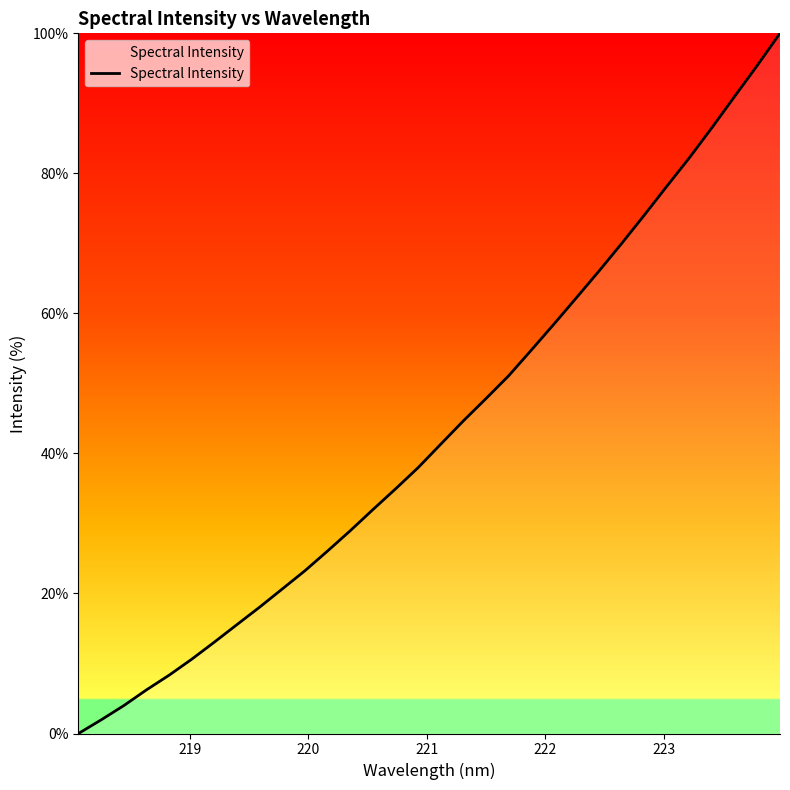

What is the difference between the maximum and minimum values?

100.0